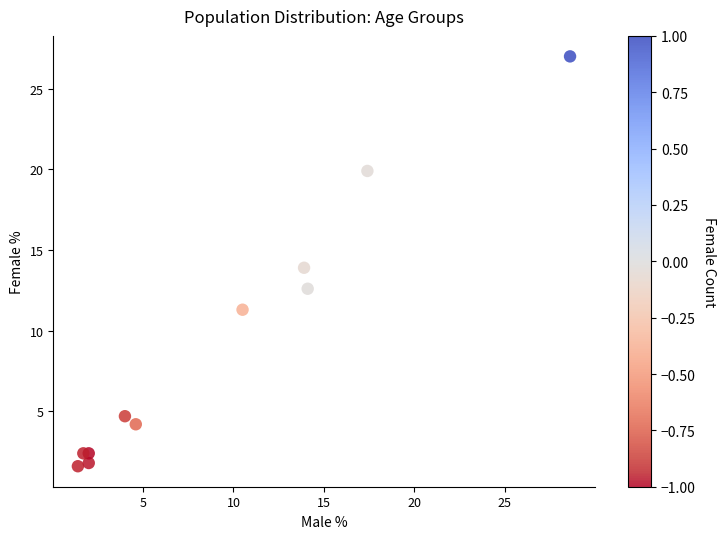

What is the average Y value?

9.3